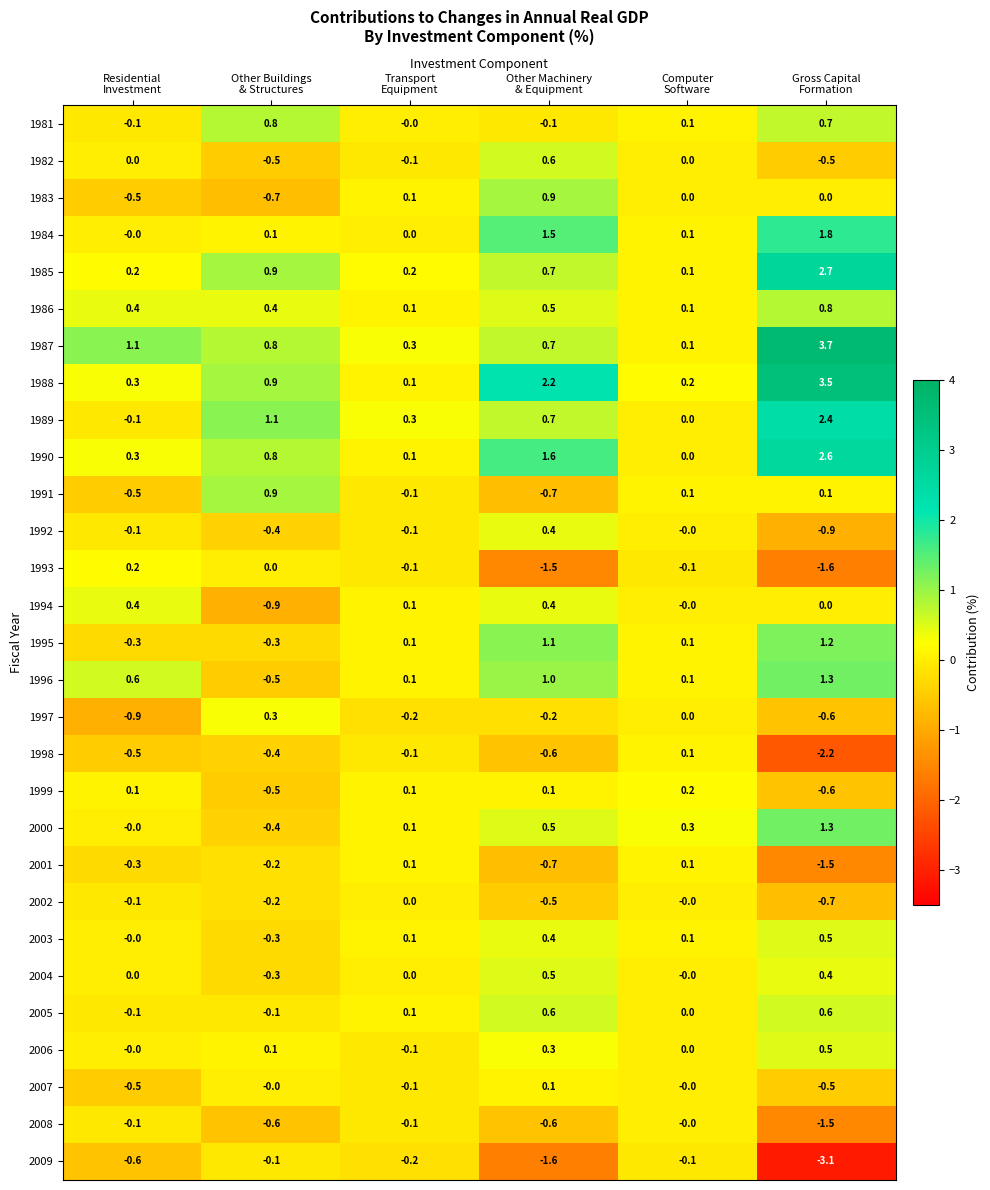

How many categories are shown in the chart?

6